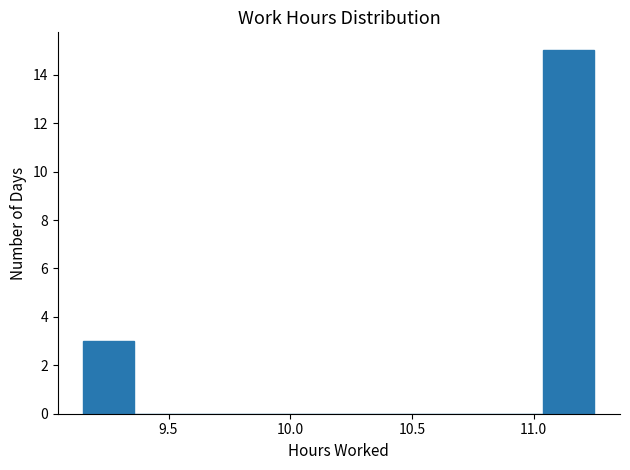

What is the height of the bar covering 11.04 to 11.25 on the x-axis? Neither the bar edges nor the heights are printed on the chart, so give them approximately, as read against the axes.

15